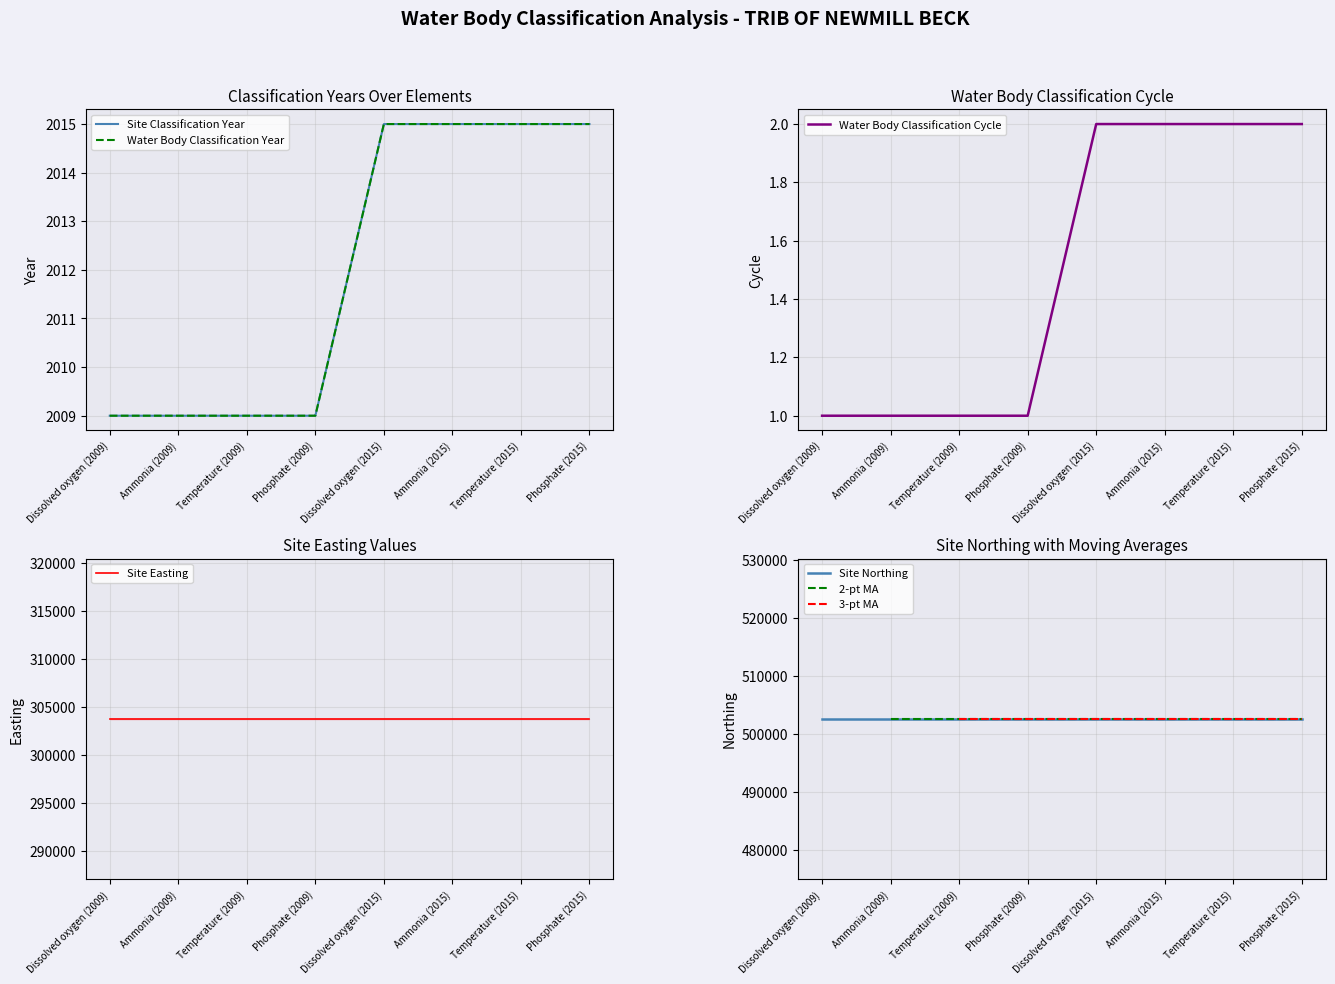

True or false: Water Body Classification Cycle and Site Classification Year intersect in this chart.

False